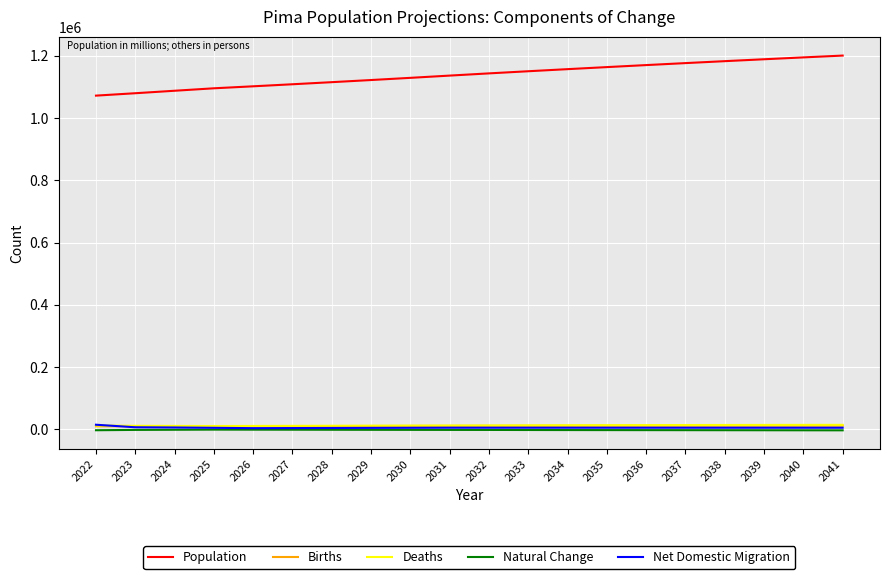

Is it true that Net Domestic Migration equals 5359.0 at 2025?

True